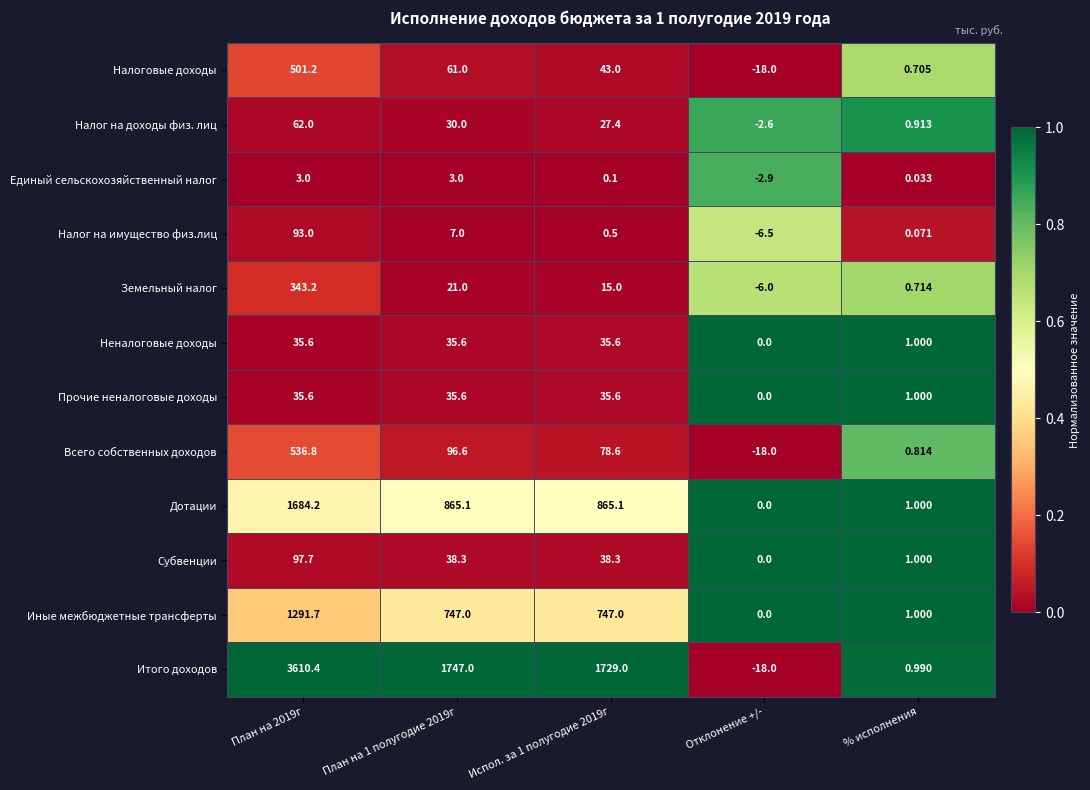

Count the number of data series in this chart.

12